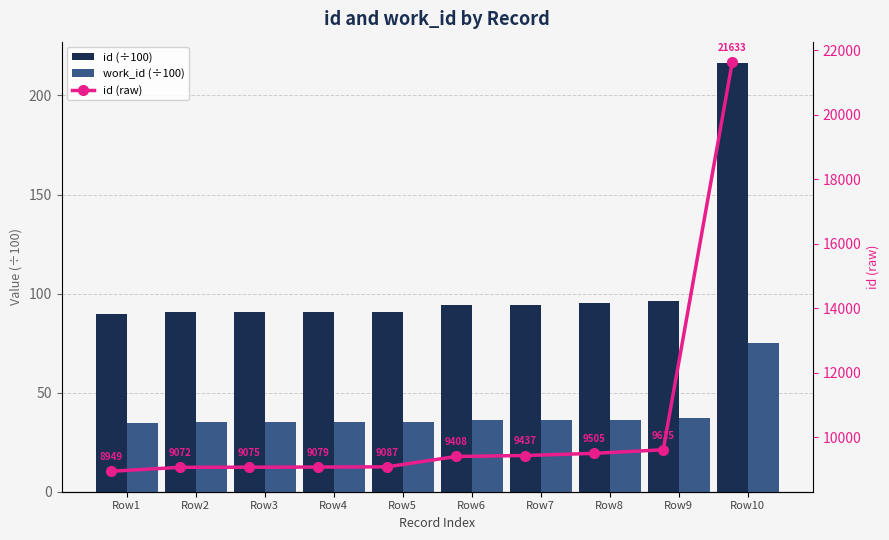

What are all the series names shown in the legend?

id (÷100), work_id (÷100), id (raw)